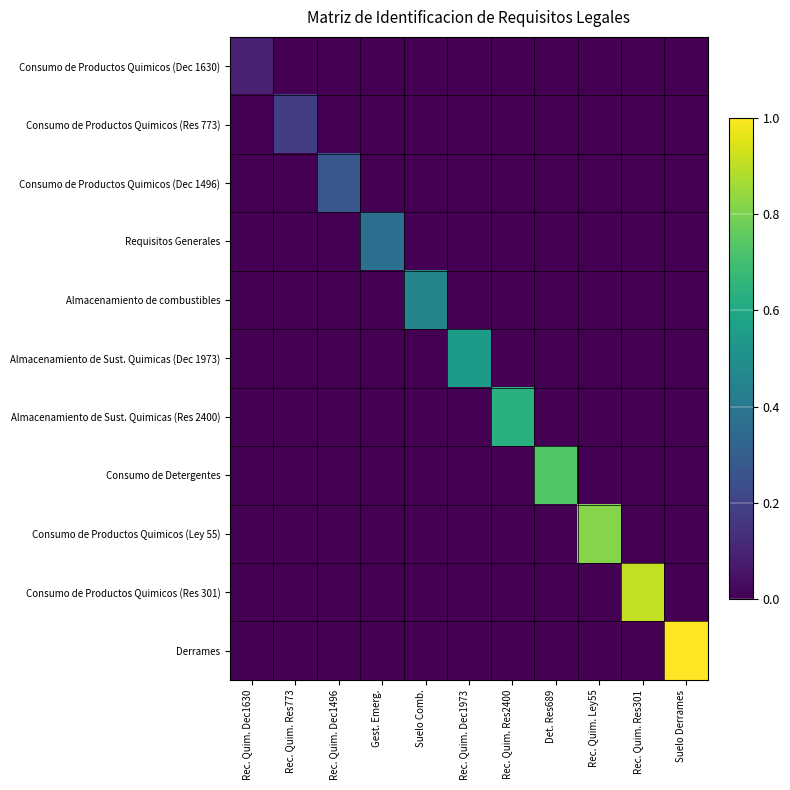

Which category has the lowest value across all series?

Rec. Quim. Res773